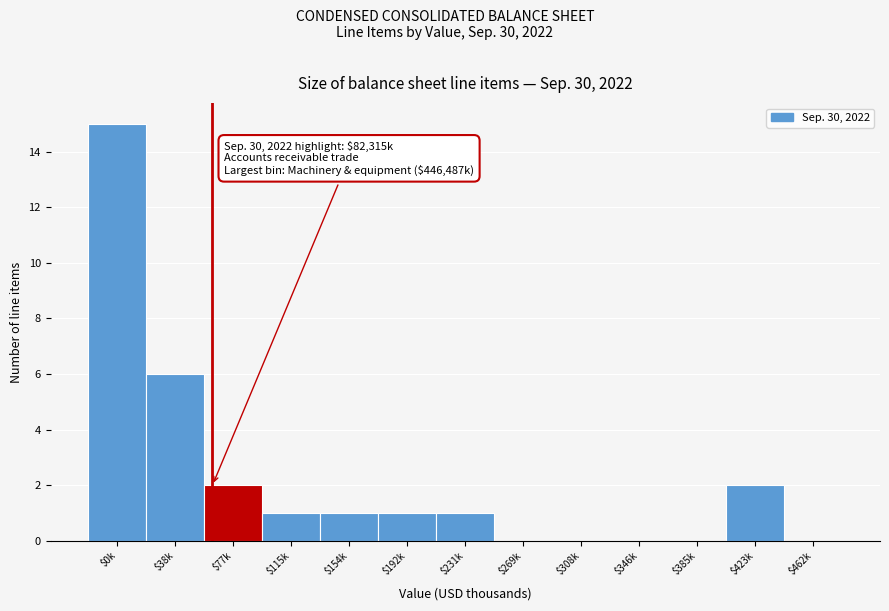

Where is the data nearest to the value 7?

$38k